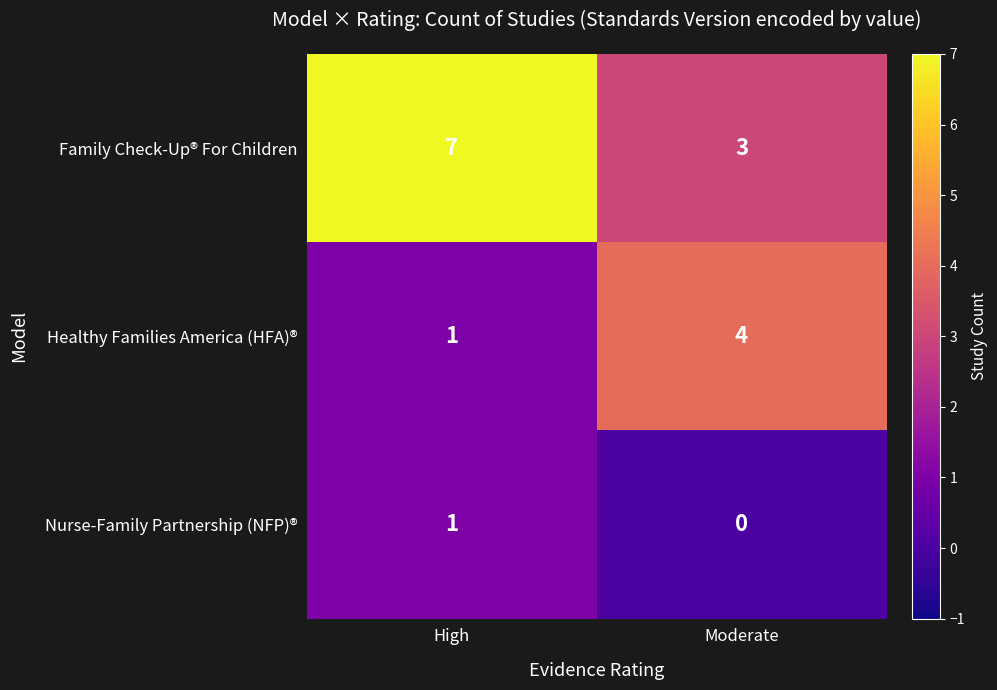

What value does the Healthy Families America (HFA)® series have at Moderate?

4